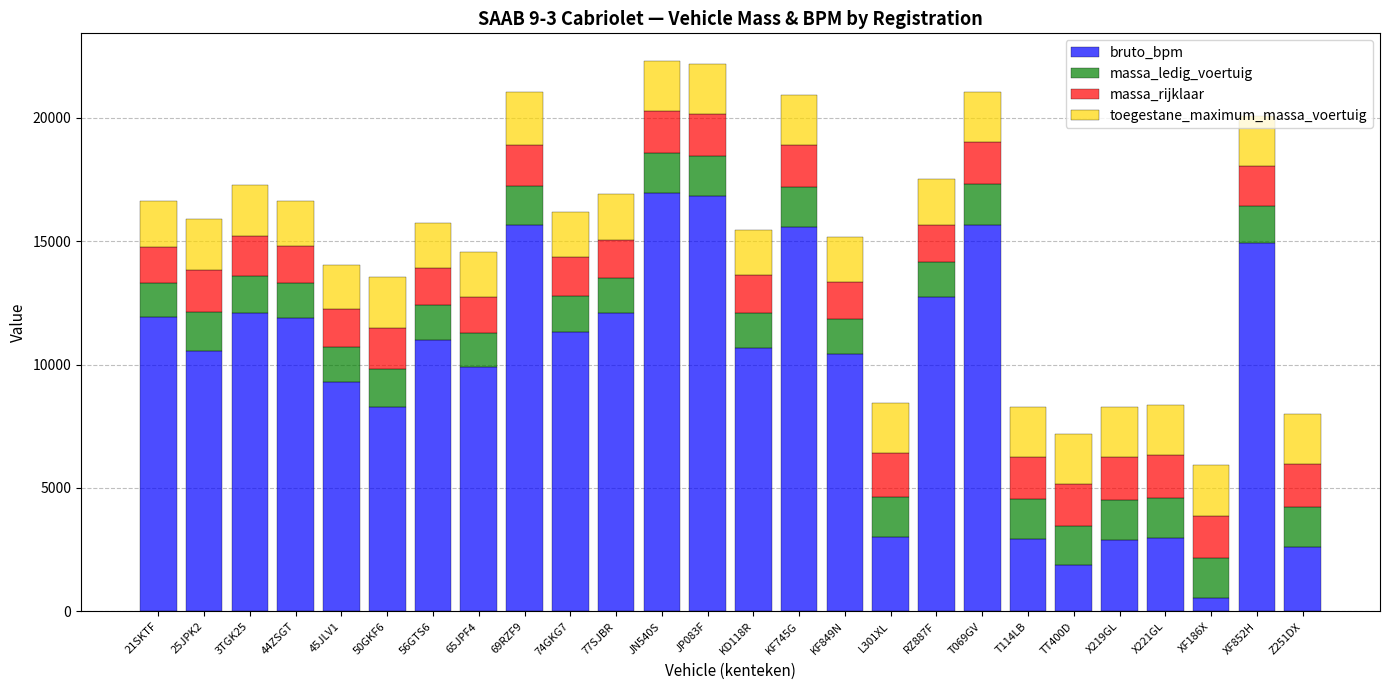

What is the approximate value of bruto_bpm at KD118R, to the nearest 50?

10650